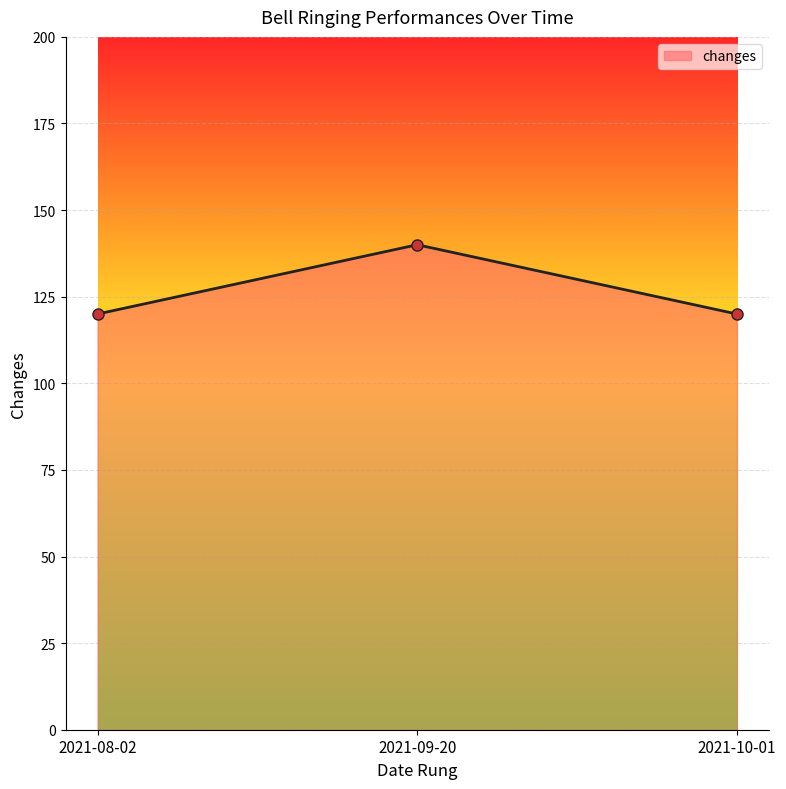

Reading right to left, list all the values displayed in this chart.

120	140	120